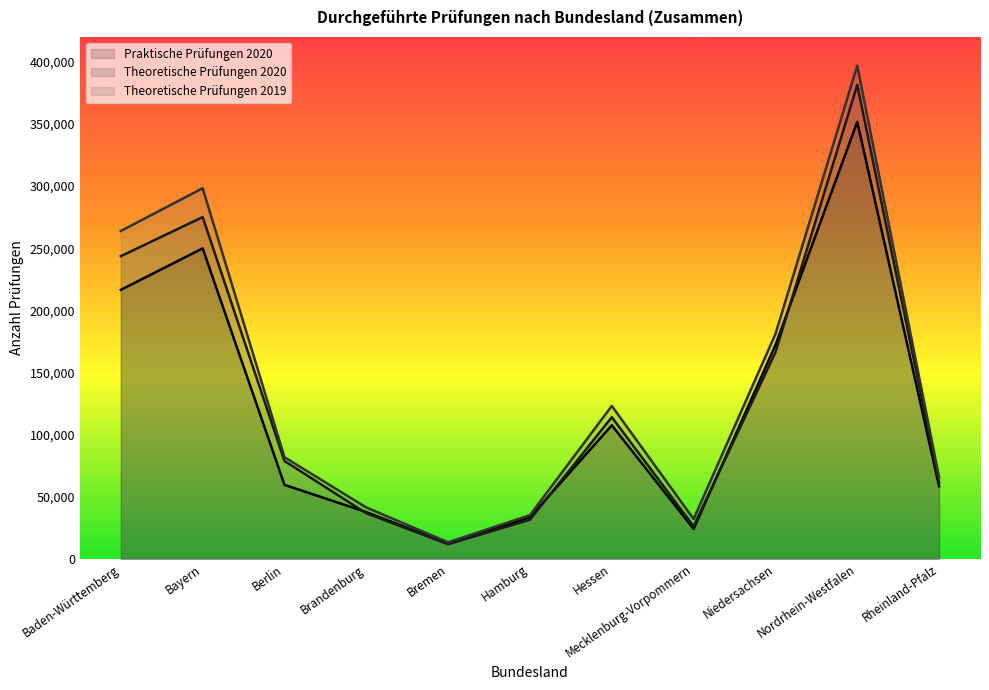

Count the number of data series in this chart.

3